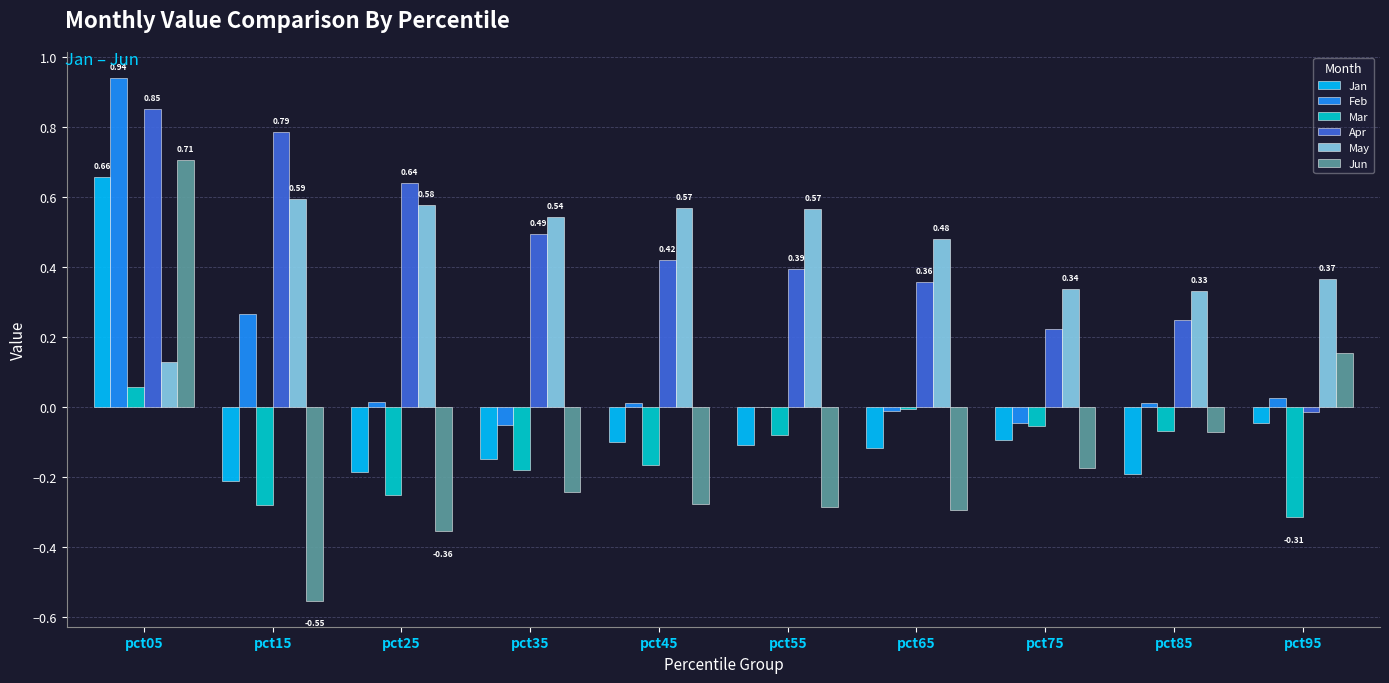

What is the total value across all series at pct05?

3.3